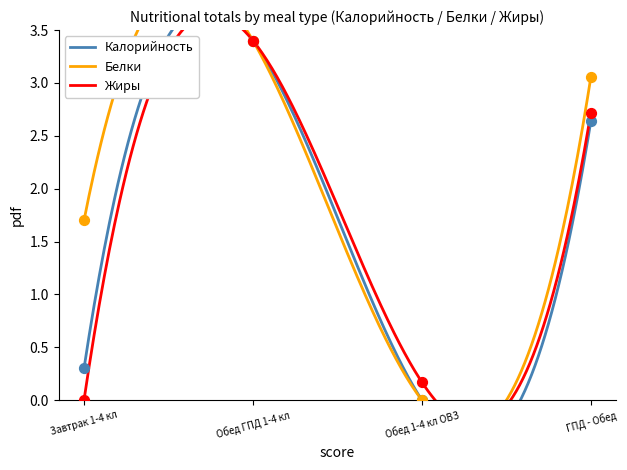

At which category is the sum across all series the highest?

Обед ГПД 1-4 кл